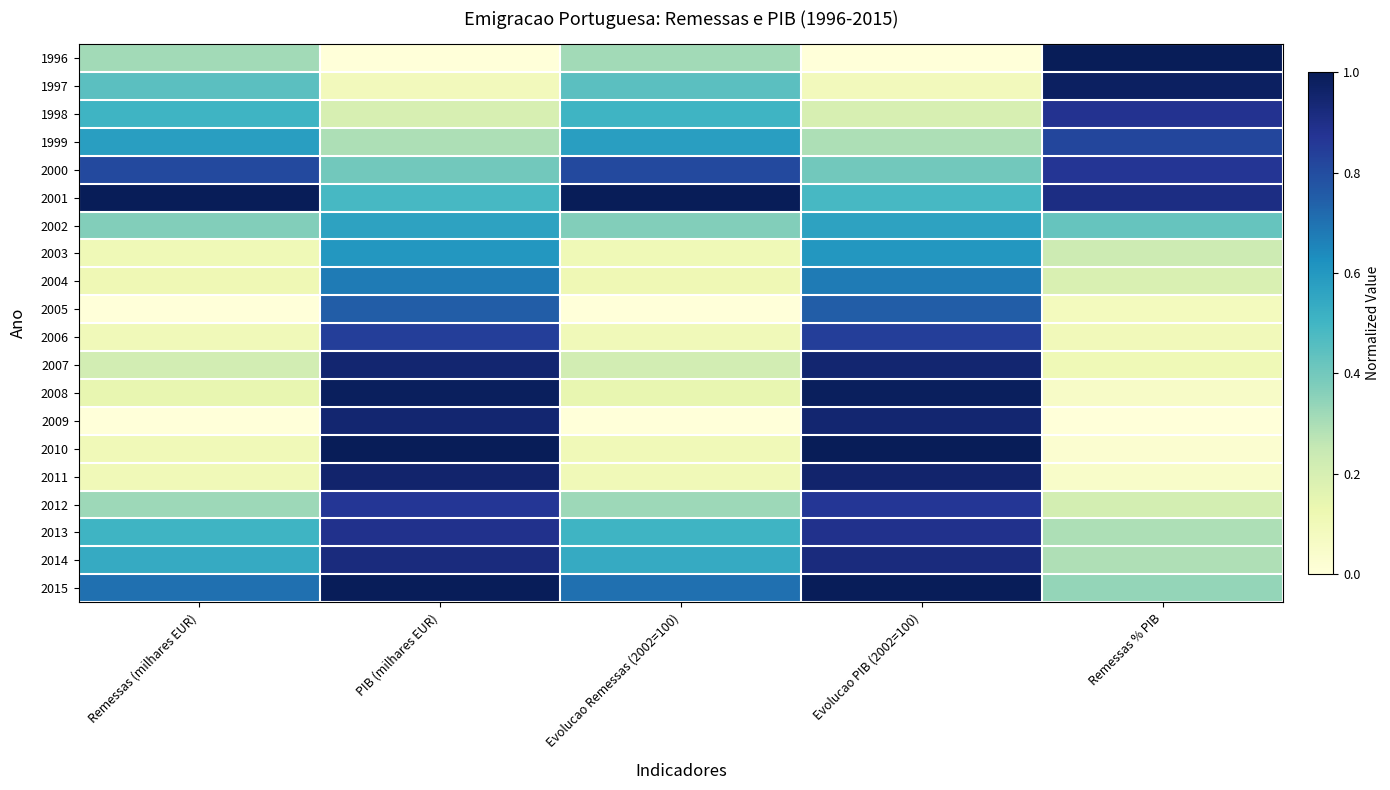

Reading left to right, transcribe all the data shown in this chart.

1996: Remessas (milhares EUR)=0.3	PIB (milhares EUR)=0.0	Evolucao Remessas (2002=100)=0.3	Evolucao PIB (2002=100)=0.0	Remessas % PIB=1.0
1997: Remessas (milhares EUR)=0.4	PIB (milhares EUR)=0.1	Evolucao Remessas (2002=100)=0.4	Evolucao PIB (2002=100)=0.1	Remessas % PIB=1.0
1998: Remessas (milhares EUR)=0.5	PIB (milhares EUR)=0.2	Evolucao Remessas (2002=100)=0.5	Evolucao PIB (2002=100)=0.2	Remessas % PIB=0.9
1999: Remessas (milhares EUR)=0.6	PIB (milhares EUR)=0.3	Evolucao Remessas (2002=100)=0.6	Evolucao PIB (2002=100)=0.3	Remessas % PIB=0.8
2000: Remessas (milhares EUR)=0.8	PIB (milhares EUR)=0.4	Evolucao Remessas (2002=100)=0.8	Evolucao PIB (2002=100)=0.4	Remessas % PIB=0.9
2001: Remessas (milhares EUR)=1.0	PIB (milhares EUR)=0.5	Evolucao Remessas (2002=100)=1.0	Evolucao PIB (2002=100)=0.5	Remessas % PIB=0.9
2002: Remessas (milhares EUR)=0.4	PIB (milhares EUR)=0.6	Evolucao Remessas (2002=100)=0.4	Evolucao PIB (2002=100)=0.6	Remessas % PIB=0.4
2003: Remessas (milhares EUR)=0.1	PIB (milhares EUR)=0.6	Evolucao Remessas (2002=100)=0.1	Evolucao PIB (2002=100)=0.6	Remessas % PIB=0.2
2004: Remessas (milhares EUR)=0.1	PIB (milhares EUR)=0.7	Evolucao Remessas (2002=100)=0.1	Evolucao PIB (2002=100)=0.7	Remessas % PIB=0.2
2005: Remessas (milhares EUR)=0.0	PIB (milhares EUR)=0.8	Evolucao Remessas (2002=100)=0.0	Evolucao PIB (2002=100)=0.8	Remessas % PIB=0.1
2006: Remessas (milhares EUR)=0.1	PIB (milhares EUR)=0.8	Evolucao Remessas (2002=100)=0.1	Evolucao PIB (2002=100)=0.8	Remessas % PIB=0.1
2007: Remessas (milhares EUR)=0.2	PIB (milhares EUR)=0.9	Evolucao Remessas (2002=100)=0.2	Evolucao PIB (2002=100)=0.9	Remessas % PIB=0.1
2008: Remessas (milhares EUR)=0.1	PIB (milhares EUR)=1.0	Evolucao Remessas (2002=100)=0.1	Evolucao PIB (2002=100)=1.0	Remessas % PIB=0.1
2009: Remessas (milhares EUR)=0.0	PIB (milhares EUR)=0.9	Evolucao Remessas (2002=100)=0.0	Evolucao PIB (2002=100)=0.9	Remessas % PIB=0.0
2010: Remessas (milhares EUR)=0.1	PIB (milhares EUR)=1.0	Evolucao Remessas (2002=100)=0.1	Evolucao PIB (2002=100)=1.0	Remessas % PIB=0.0
2011: Remessas (milhares EUR)=0.1	PIB (milhares EUR)=1.0	Evolucao Remessas (2002=100)=0.1	Evolucao PIB (2002=100)=1.0	Remessas % PIB=0.0
2012: Remessas (milhares EUR)=0.3	PIB (milhares EUR)=0.9	Evolucao Remessas (2002=100)=0.3	Evolucao PIB (2002=100)=0.9	Remessas % PIB=0.2
2013: Remessas (milhares EUR)=0.5	PIB (milhares EUR)=0.9	Evolucao Remessas (2002=100)=0.5	Evolucao PIB (2002=100)=0.9	Remessas % PIB=0.3
2014: Remessas (milhares EUR)=0.5	PIB (milhares EUR)=0.9	Evolucao Remessas (2002=100)=0.5	Evolucao PIB (2002=100)=0.9	Remessas % PIB=0.3
2015: Remessas (milhares EUR)=0.7	PIB (milhares EUR)=1.0	Evolucao Remessas (2002=100)=0.7	Evolucao PIB (2002=100)=1.0	Remessas % PIB=0.3